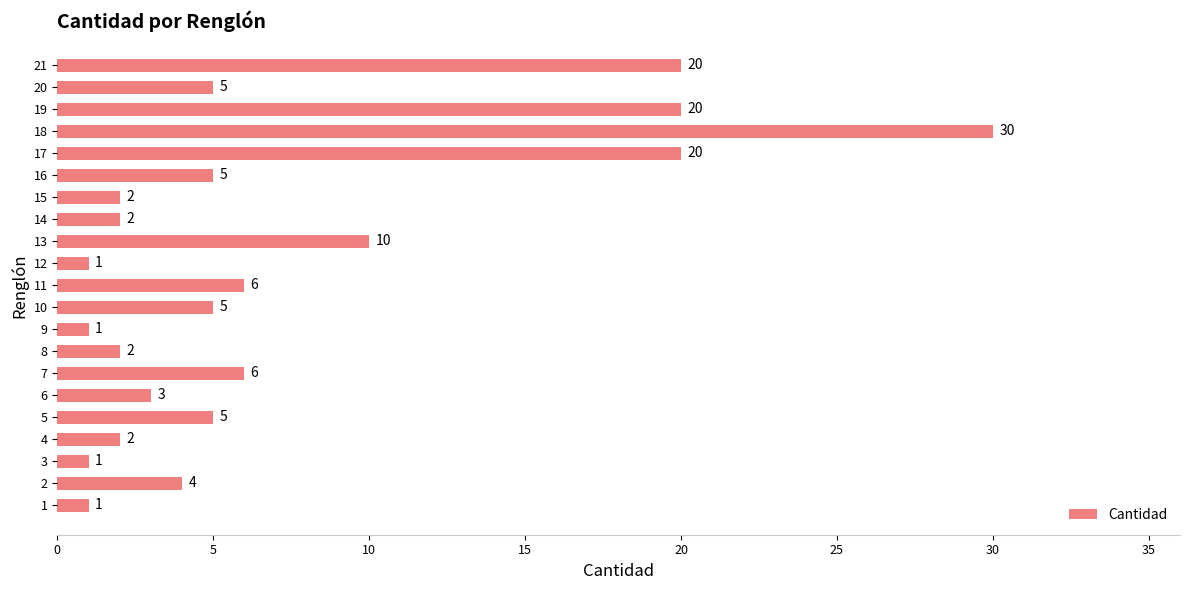

True or false: the data shows 6 at 7.

True